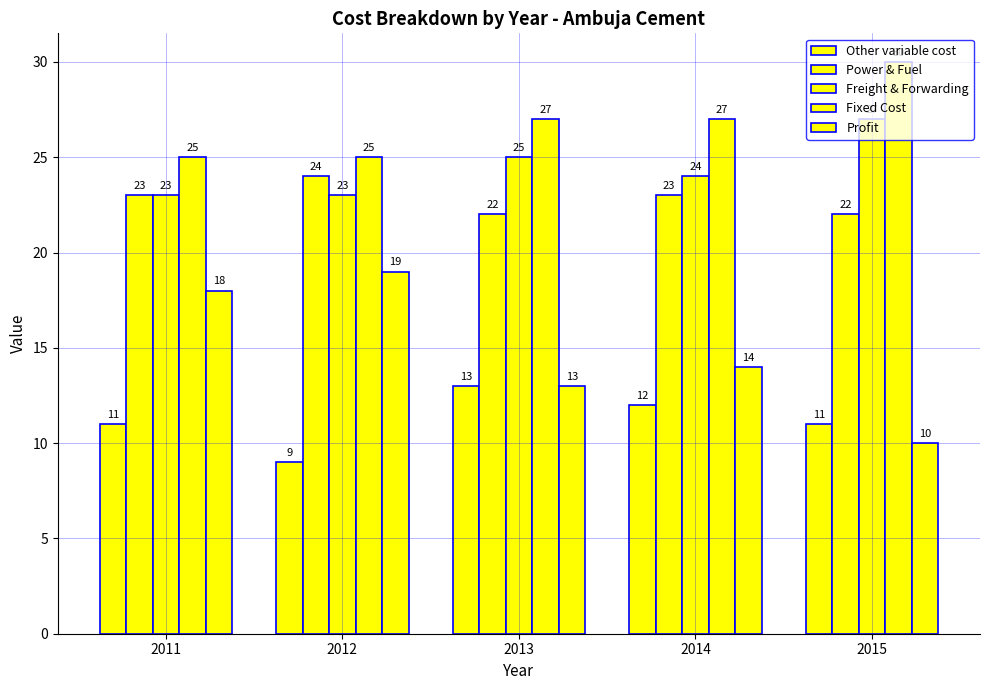

How many bars are there in total?

25